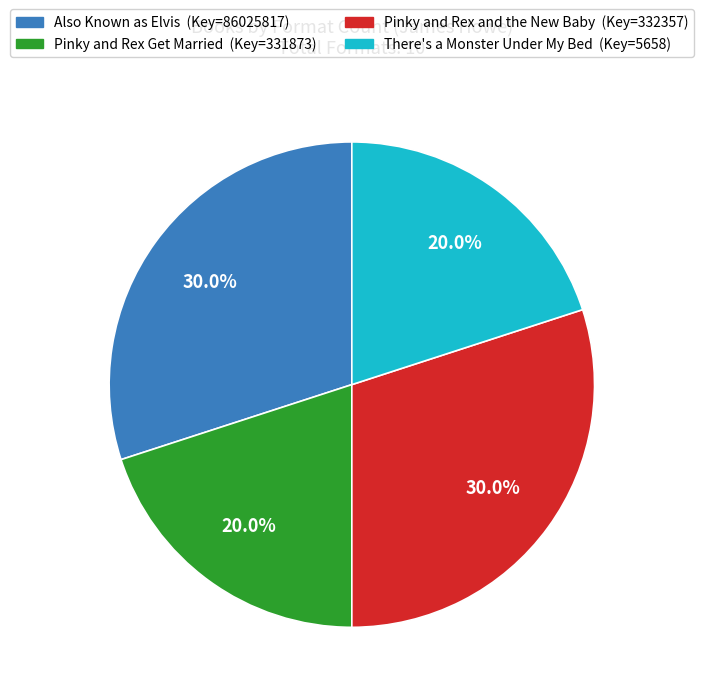

Is there a majority slice in this chart?

No